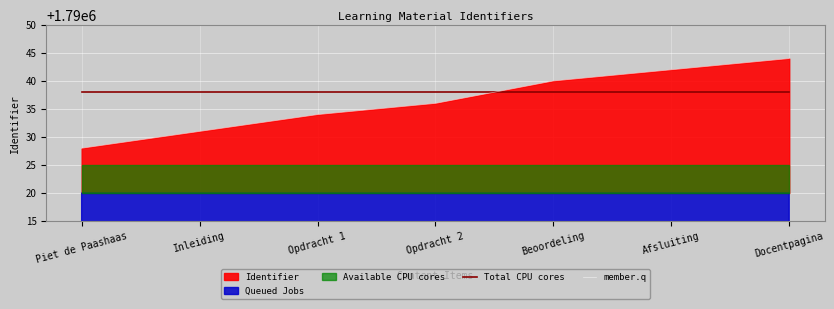

What is the label of the 3rd point from the left?

Opdracht 1